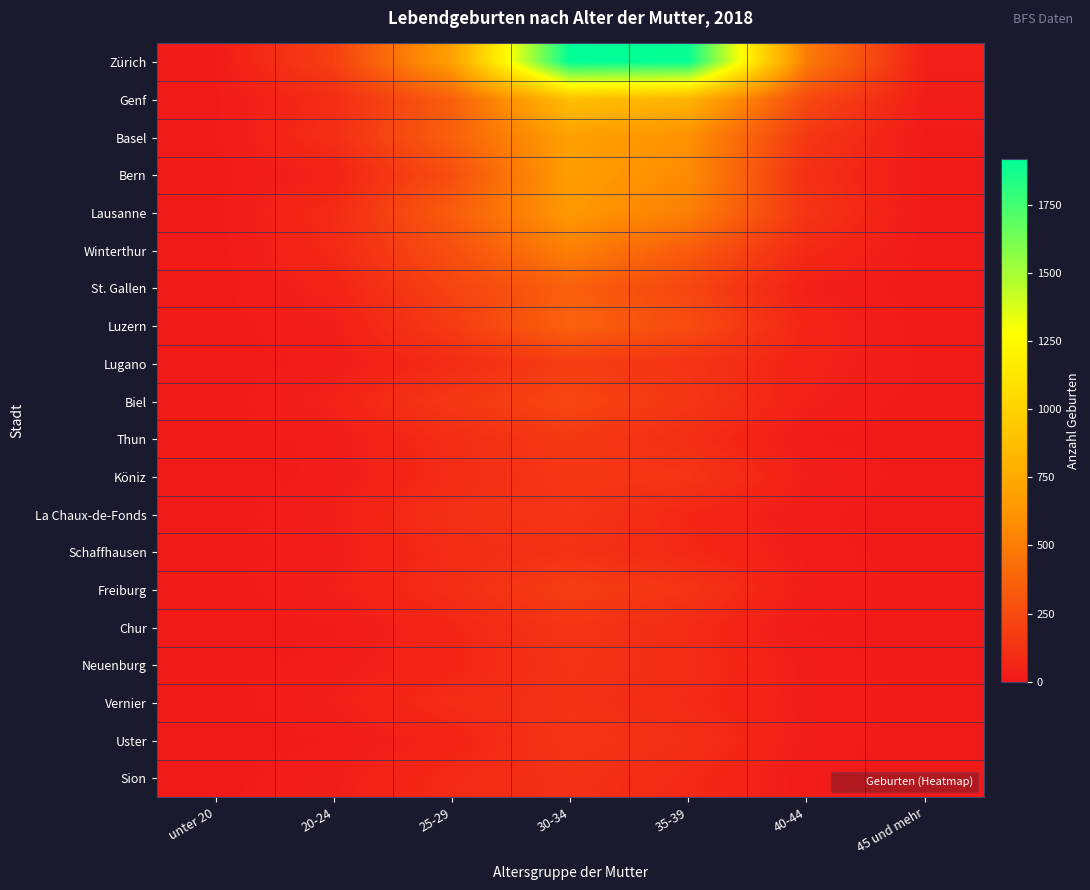

How many distinct data groups are displayed?

20